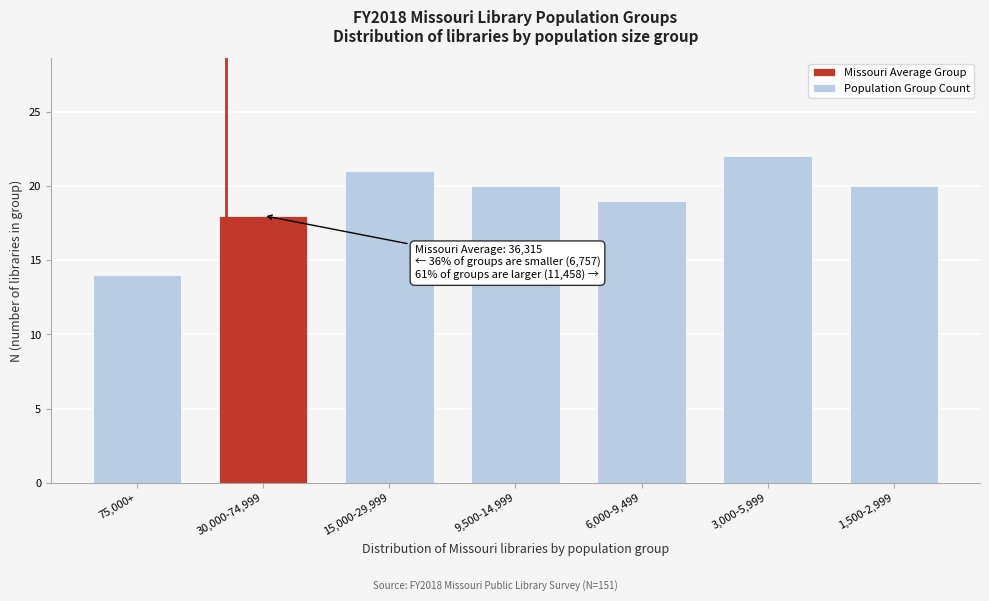

Reading left to right, transcribe all the data shown in this chart.

75,000+=14	30,000-74,999=18	15,000-29,999=21	9,500-14,999=20	6,000-9,499=19	3,000-5,999=22	1,500-2,999=20